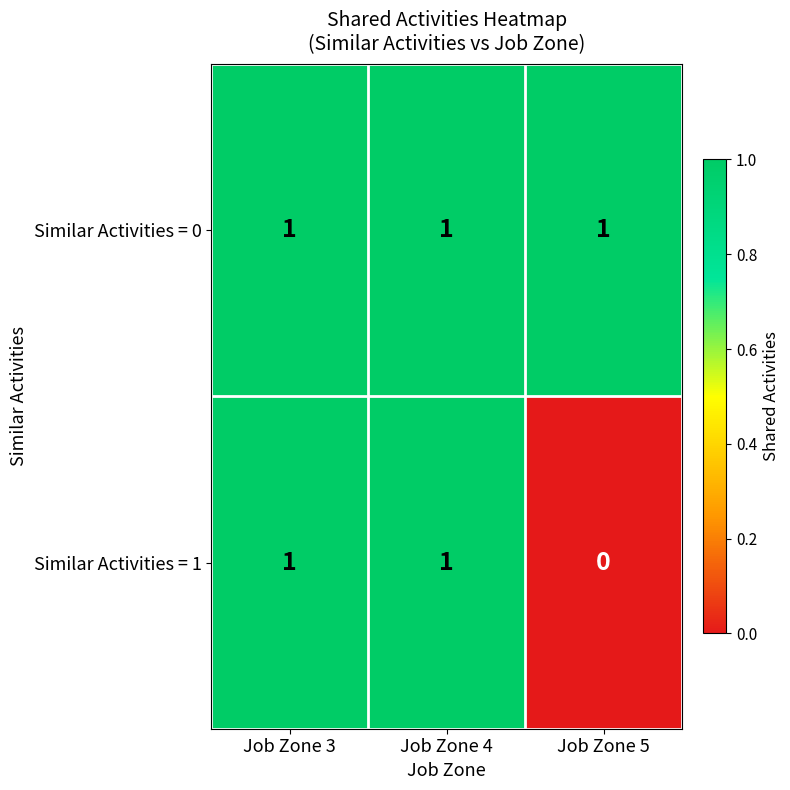

Reading right to left, what are all the values shown in this chart?

Similar Activities = 0: 1	1	1
Similar Activities = 1: 0	1	1